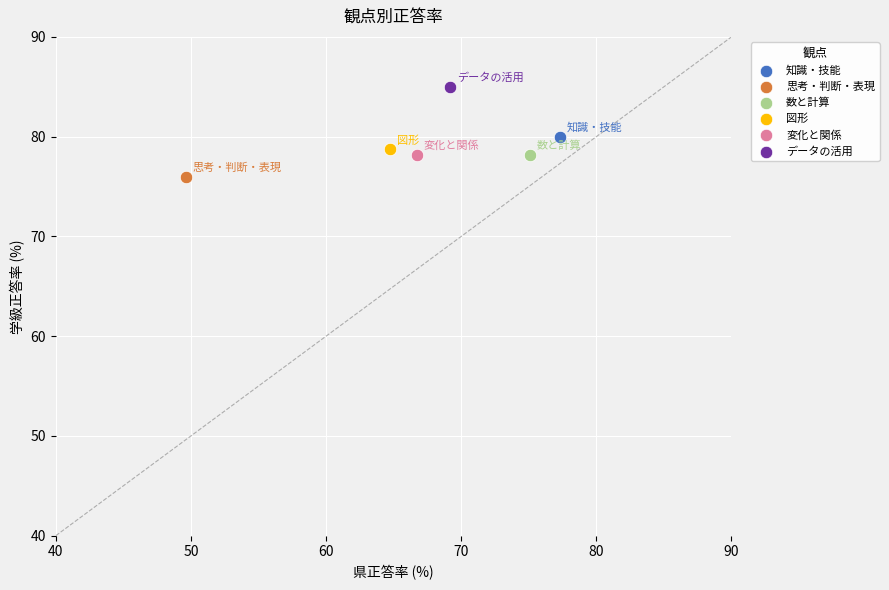

Which series contains the highest Y value?

データの活用